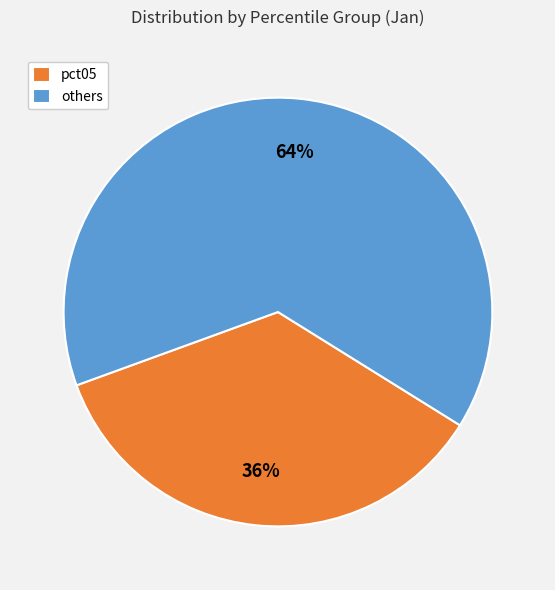

Does pct05 account for over 50% of the chart?

No